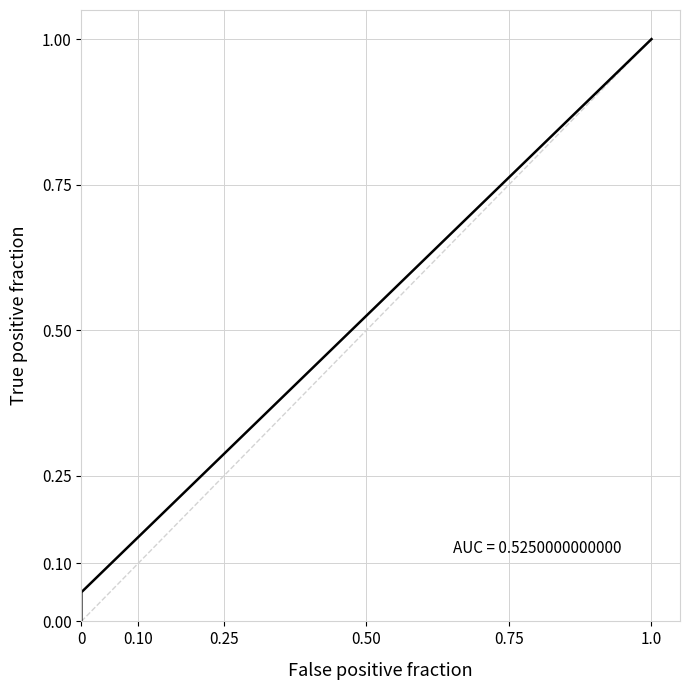

What is the maximum value shown in the chart?

1.0